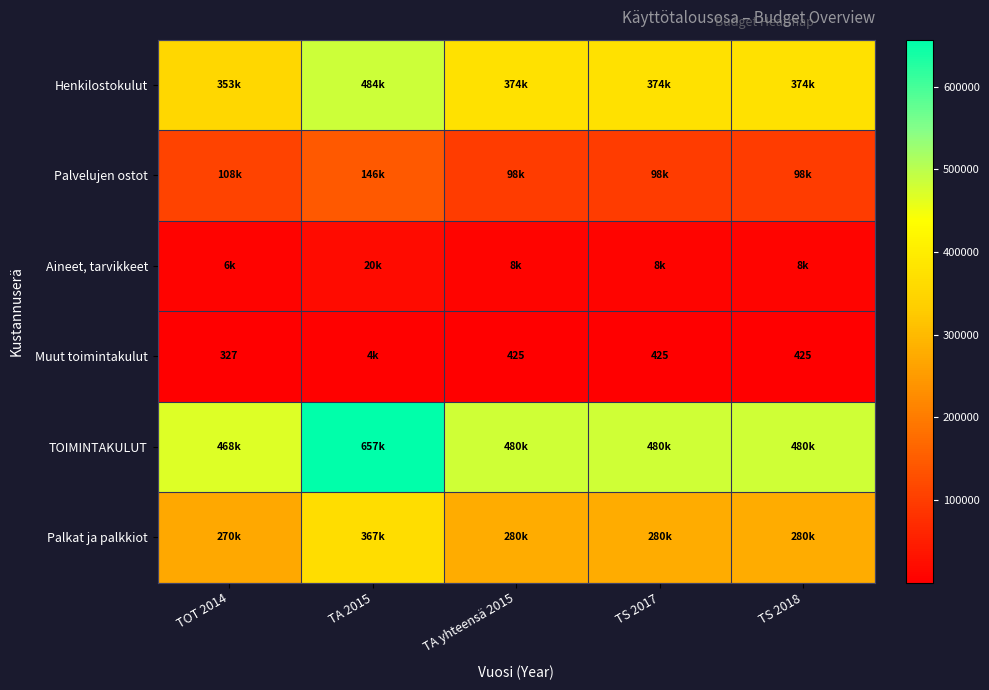

How many data points in Henkilostokulut are less than 373547?

1